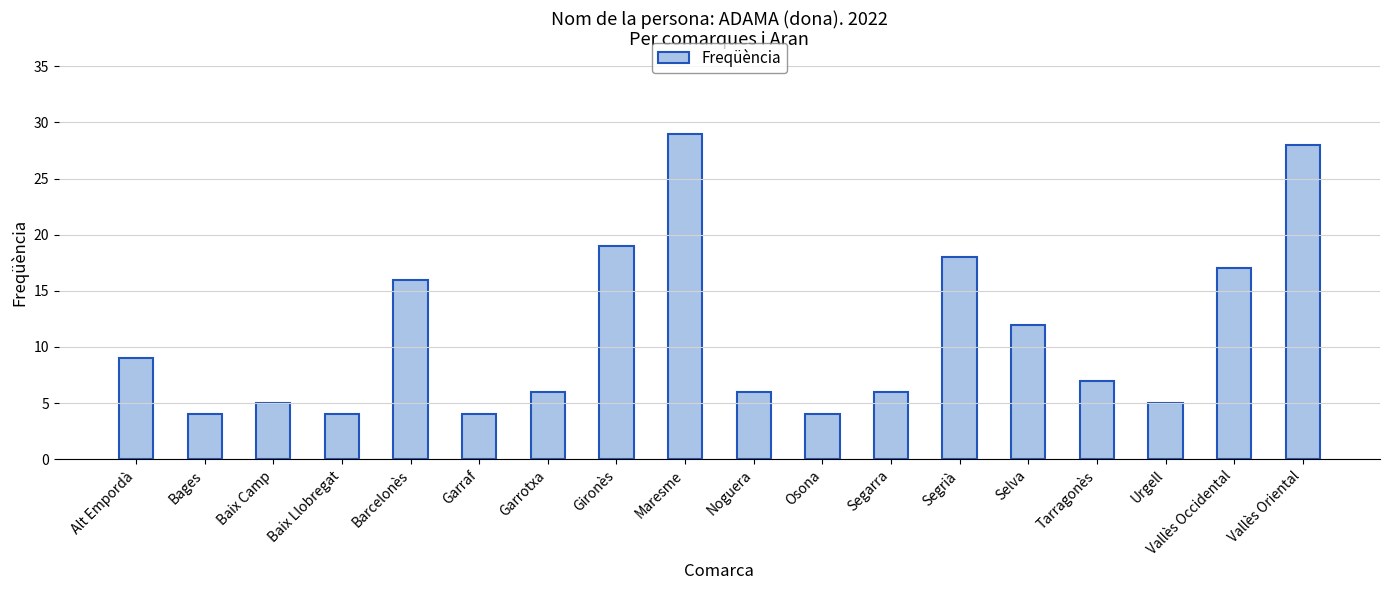

What is the smallest value displayed?

4